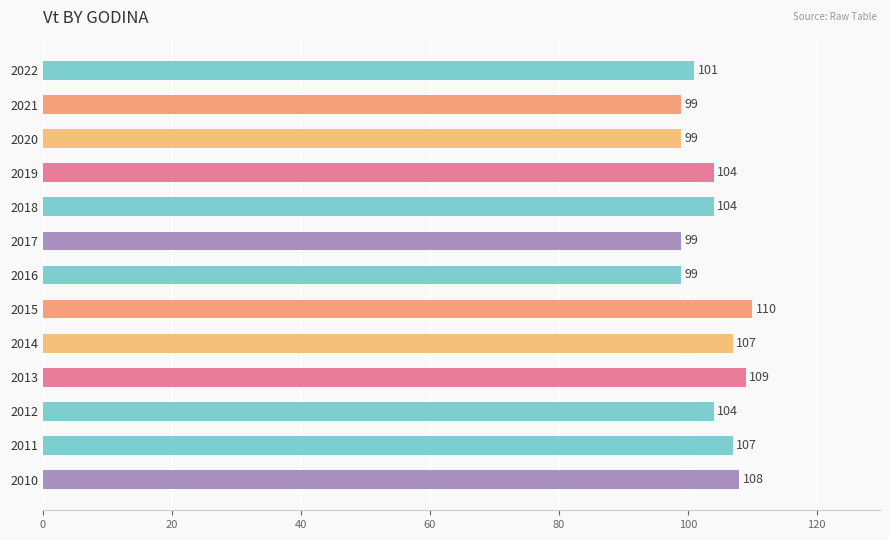

The value at 2016 is 30. True or false?

False